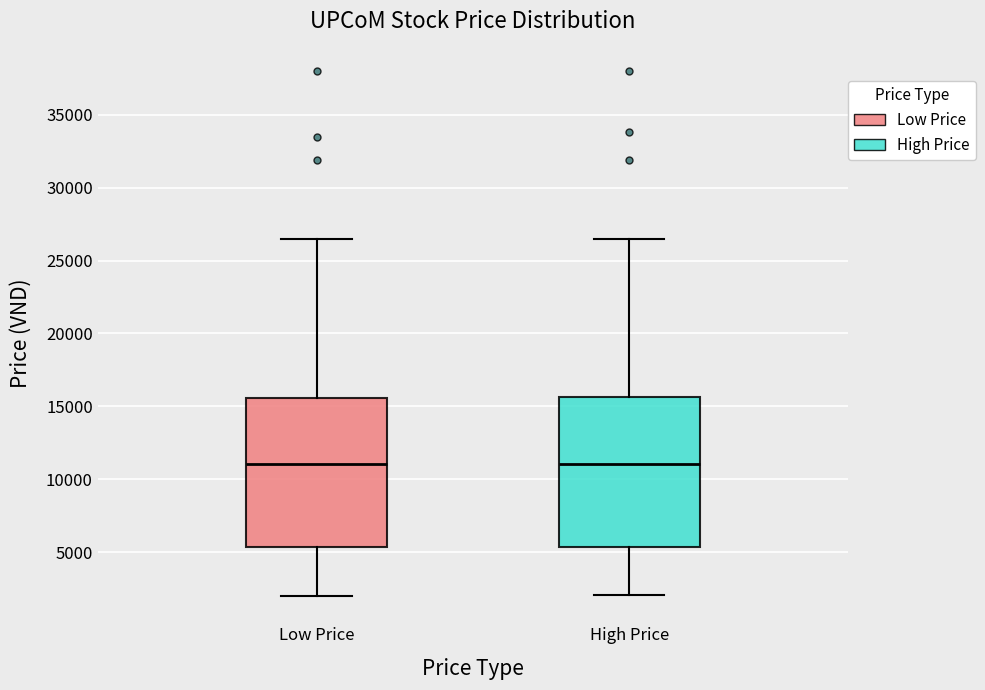

Reading left to right, read every box against the y-axis: the position of its median line, the range the box covers, and the ends of its whiskers. The values are not printed on the chart, so give them approximately, as read against the axis.

Low Price: median 11000, box 5500 to 15500, whiskers 2000 to 26500
High Price: median 11000, box 5500 to 15500, whiskers 2000 to 26500